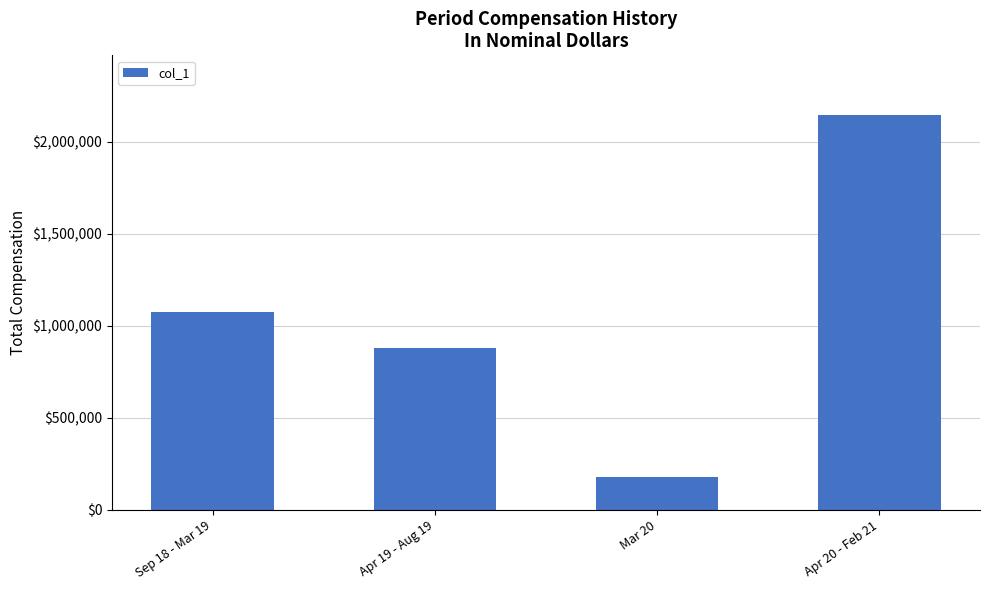

Reading left to right, extract all data points from this chart.

1073655	878871	178270	2147979